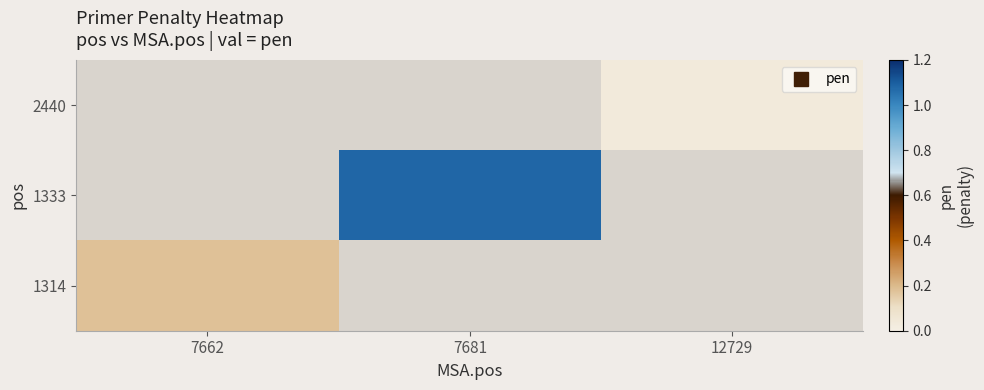

How many values in the 1333 series exceed 1?

1